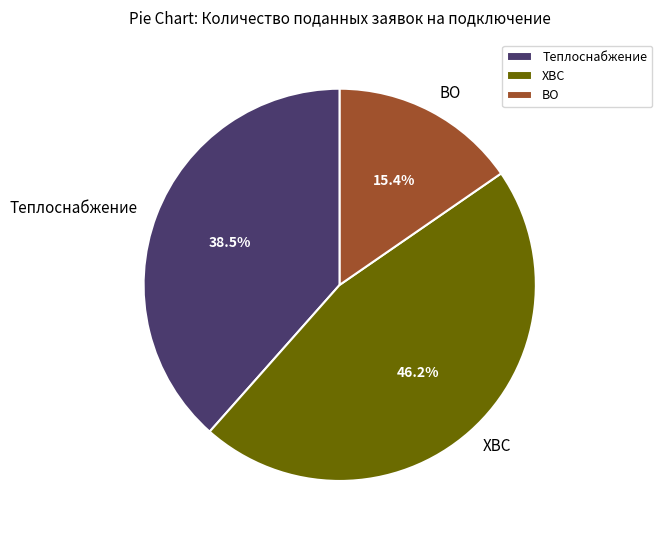

Which has a higher value, ВО or Теплоснабжение?

Теплоснабжение